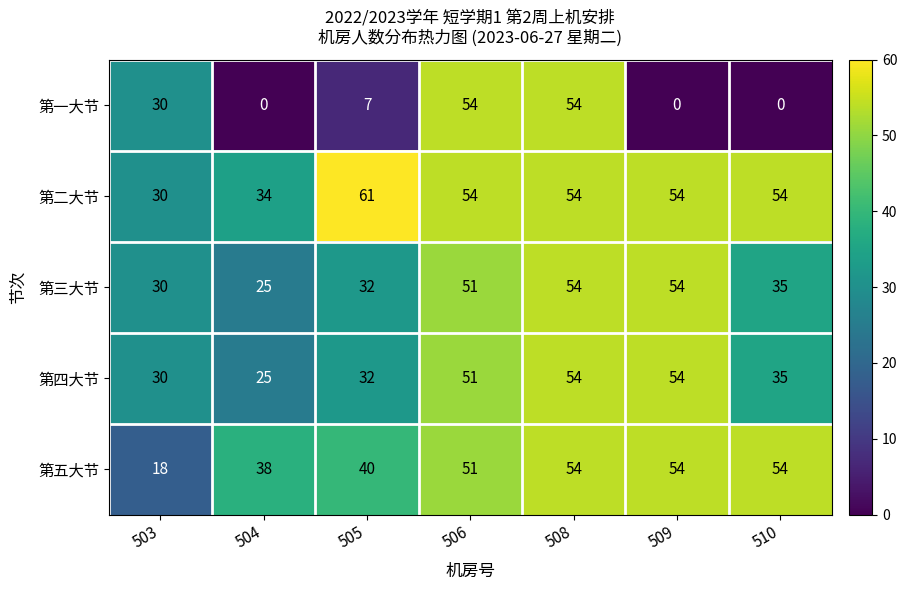

What is the greatest value displayed?

61